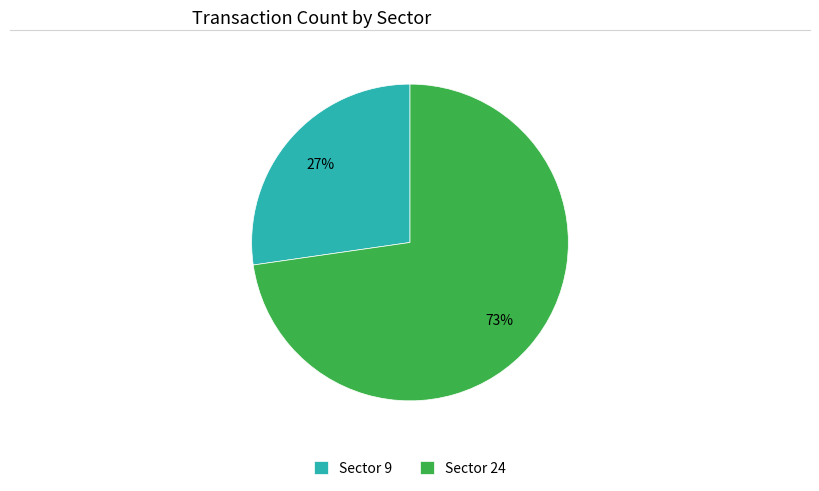

Approximately how many times larger is the value at Sector 24 compared to Sector 9?

2.7